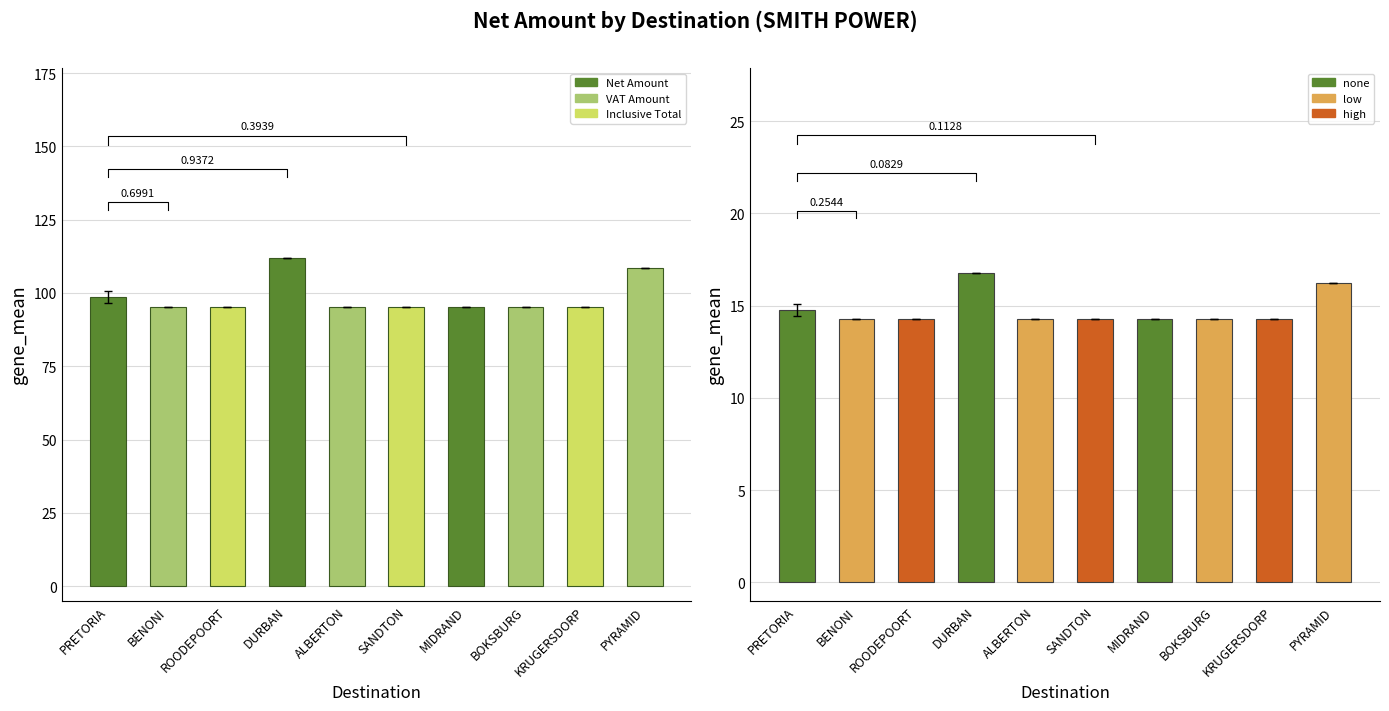

Does the chart contain stacked bars?

No